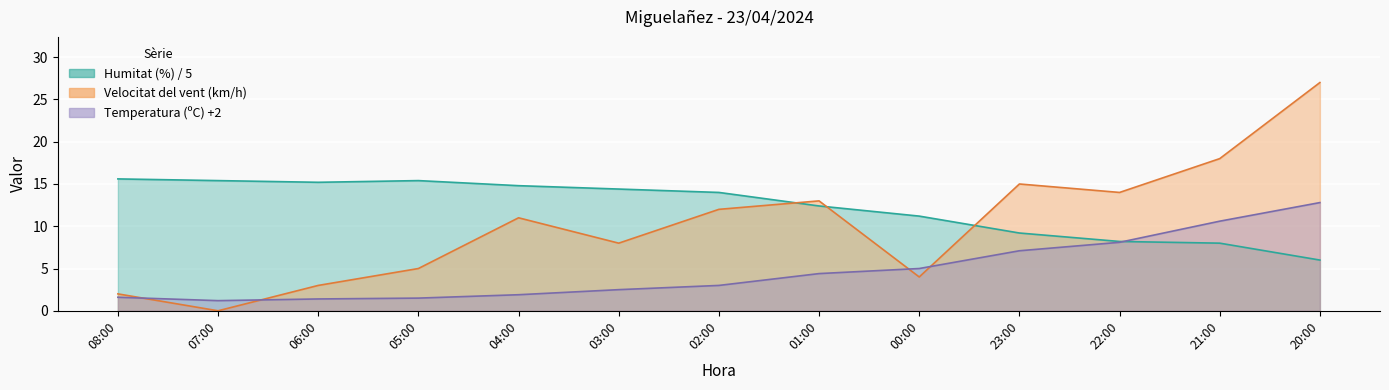

Where is Temperatura (C) nearest to the value 7?

23:00